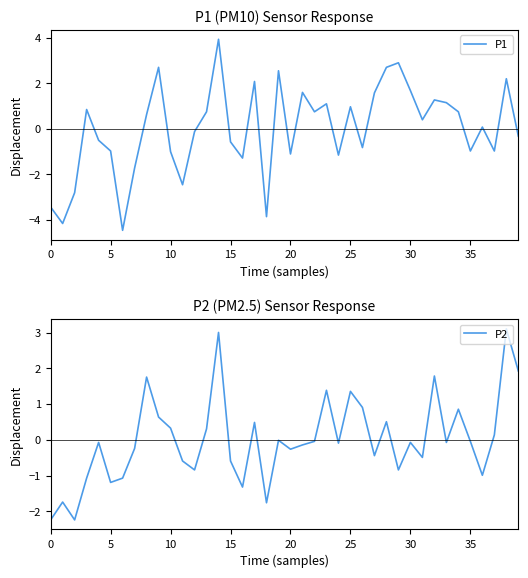

How many intersections are there between P2 and P1?

18